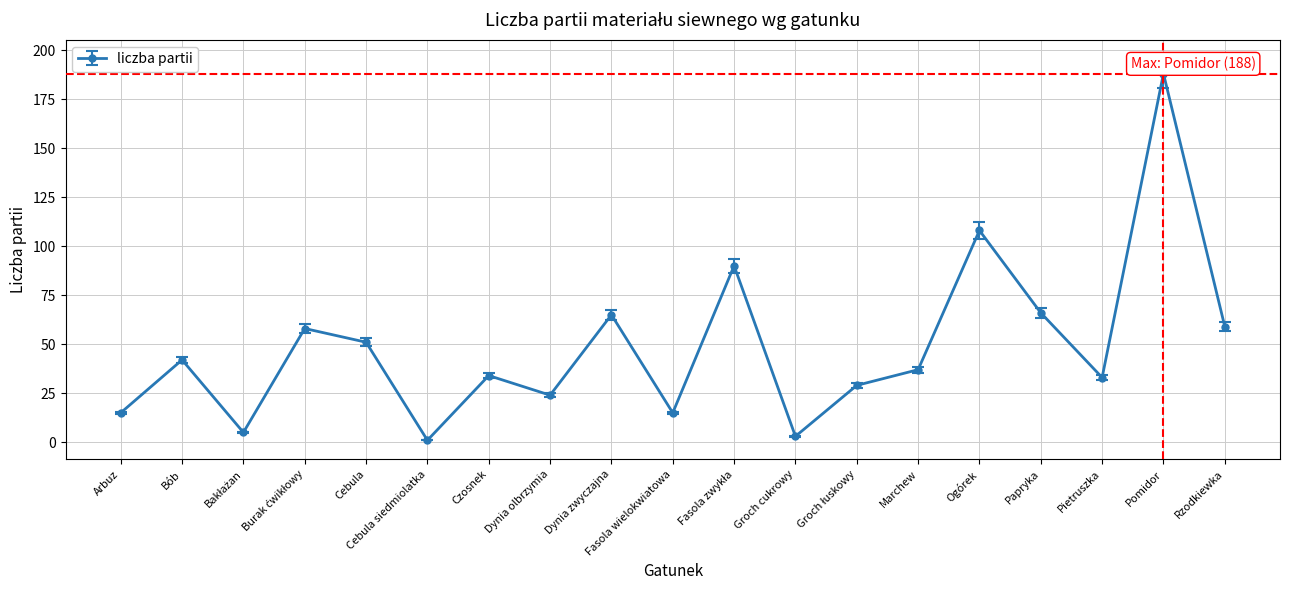

What is the approximate value at Pietruszka?

33